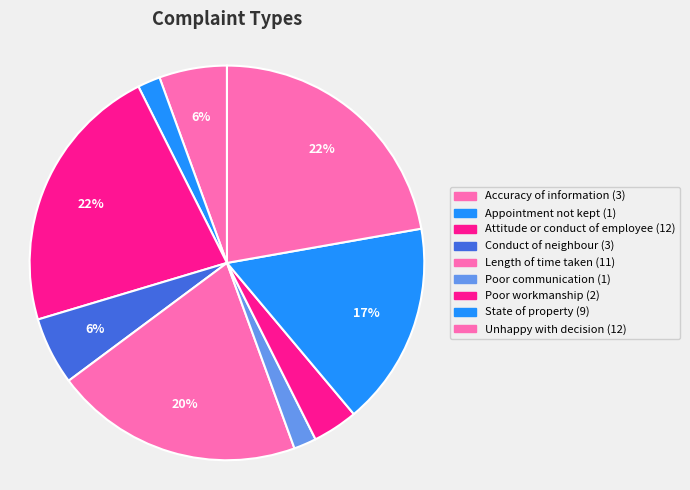

What percentage is the Length of time taken slice, to the nearest percent?

20%